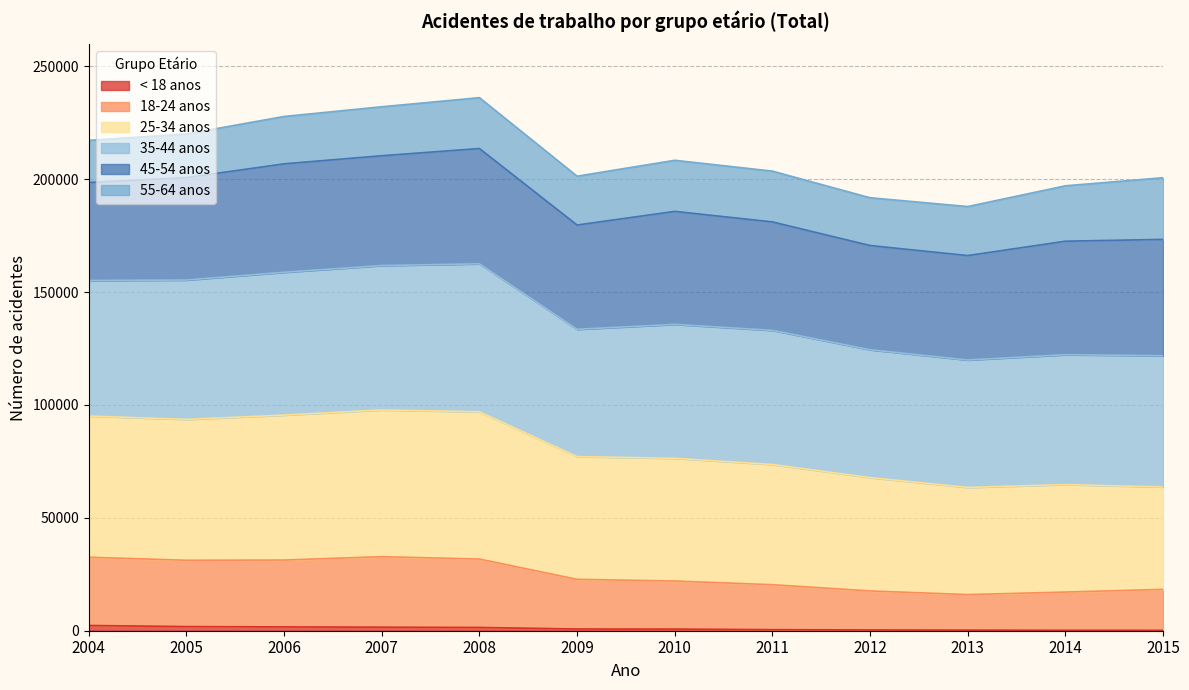

What is the value of the 25-34 anos point at the 11th from the left?

64716